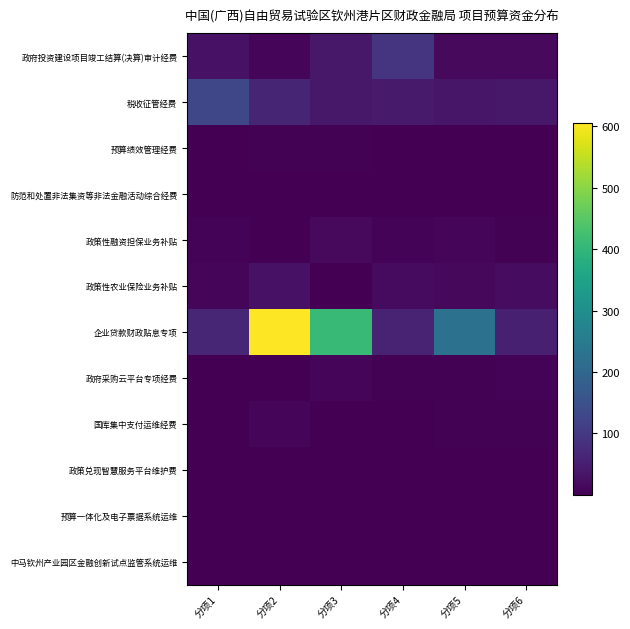

At which category does the chart reach its peak across all series?

分项2